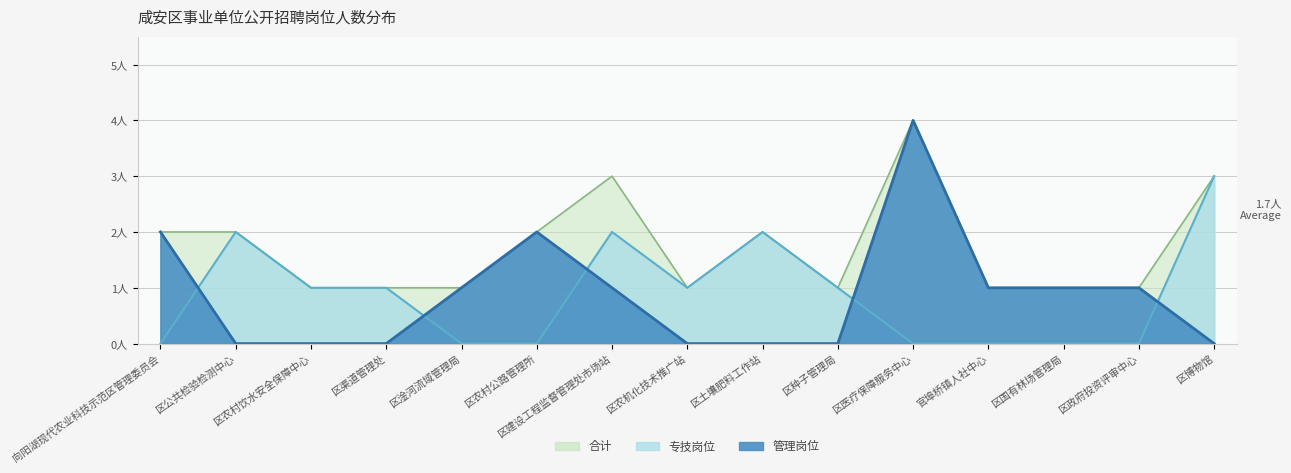

What is the maximum value shown in the chart?

4